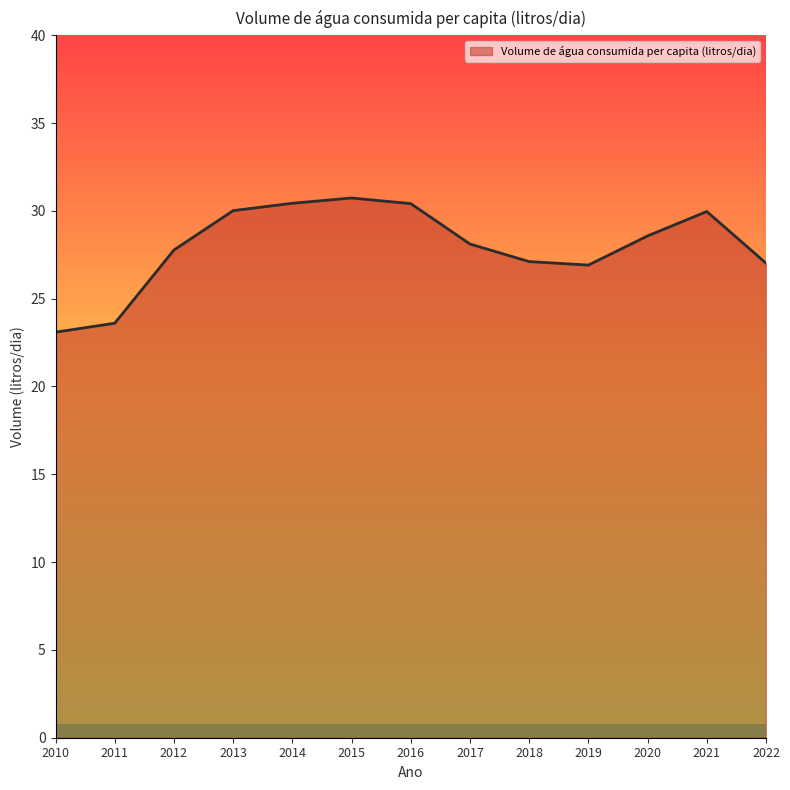

What is the difference between the values at 2013 and 2018?

2.9